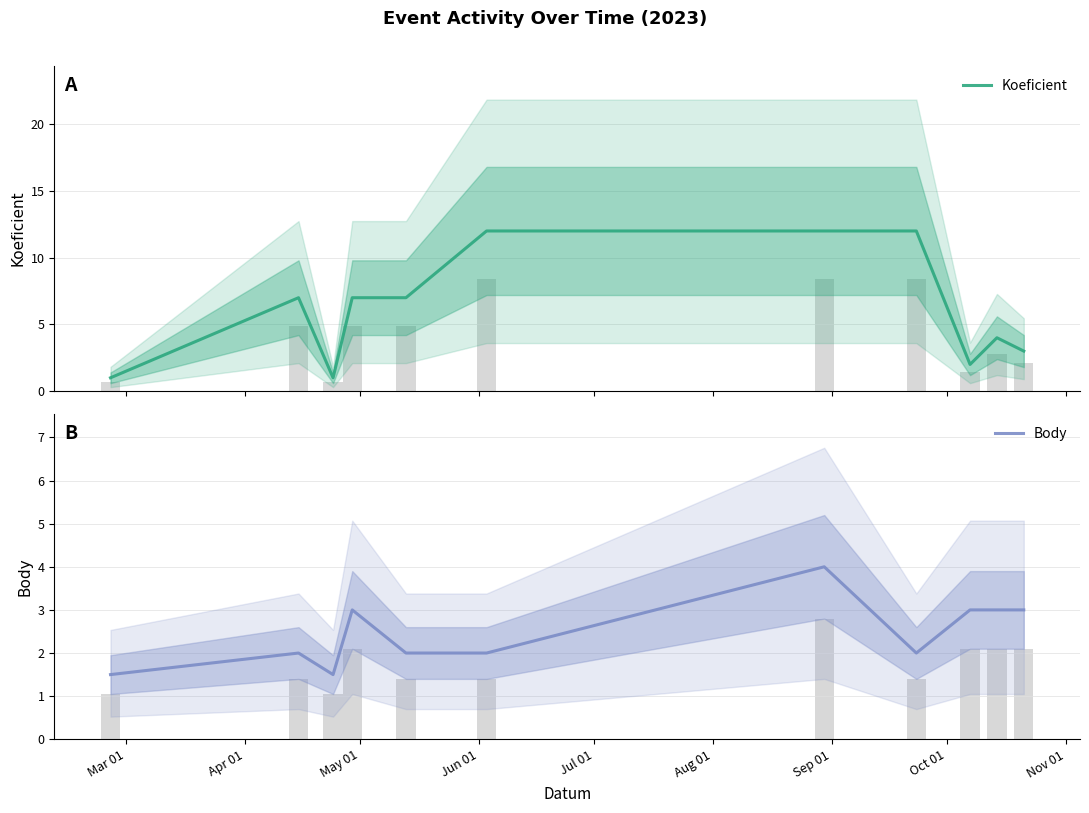

How many data points in Koeficient are less than 7?

5